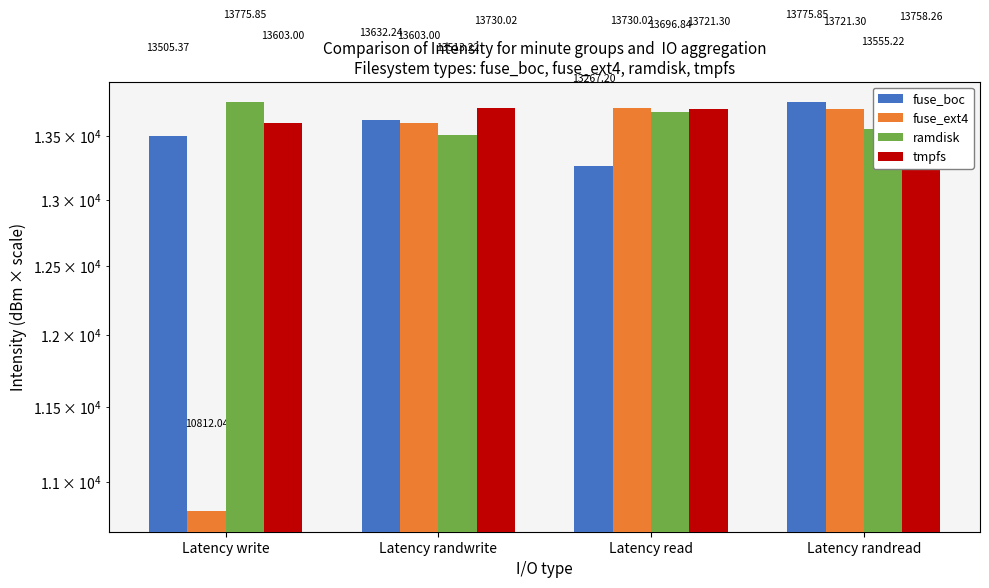

Is it true that fuse_ext4 equals 13721.3 at Latency randread?

True